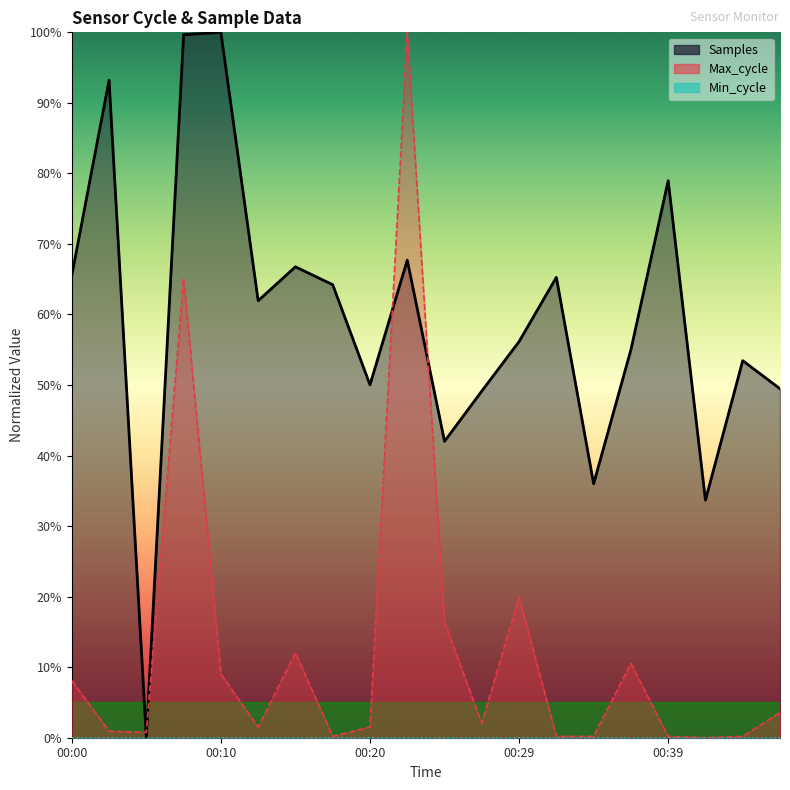

How many interior local valleys does the Max_cycle series have?

5